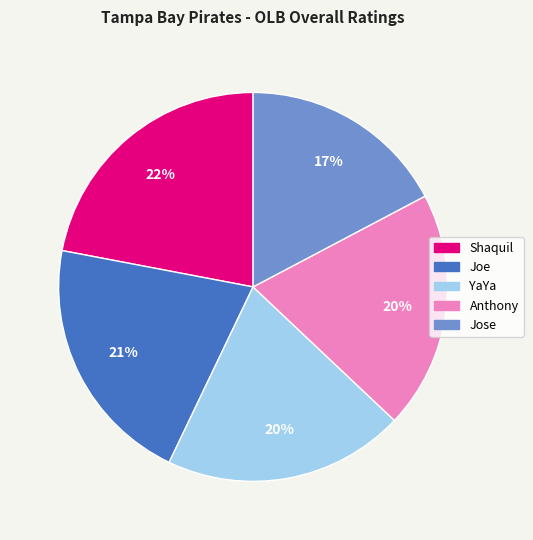

Does any single category account for the majority?

No